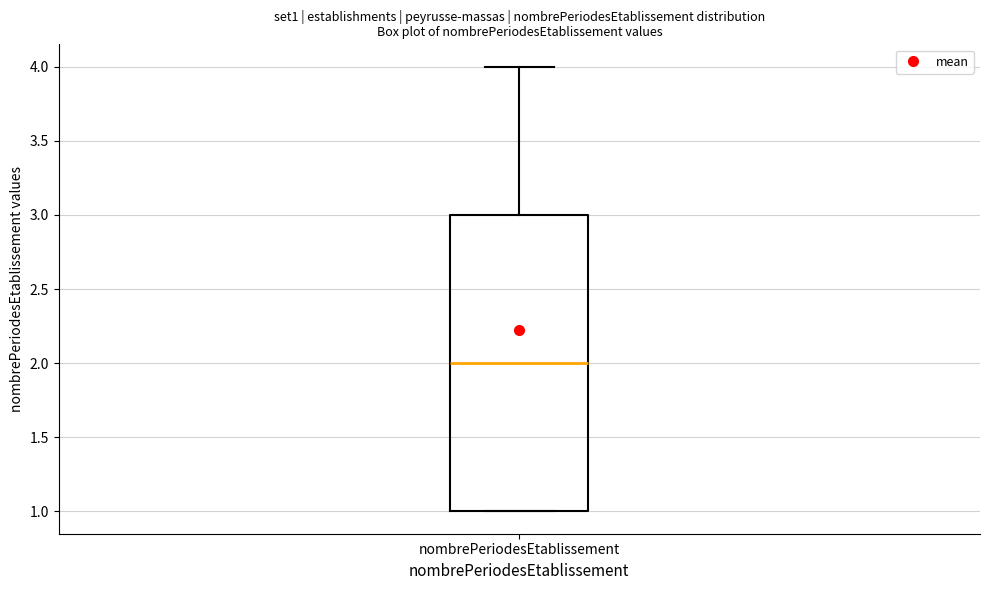

Transcribe this box plot: give where the median line is, the range the box spans, and where the two whiskers end, as read against the y-axis. The values are not printed on the chart, so give them approximately, as read against the axis.

median 2, box 1 to 3, whiskers 1 to 4